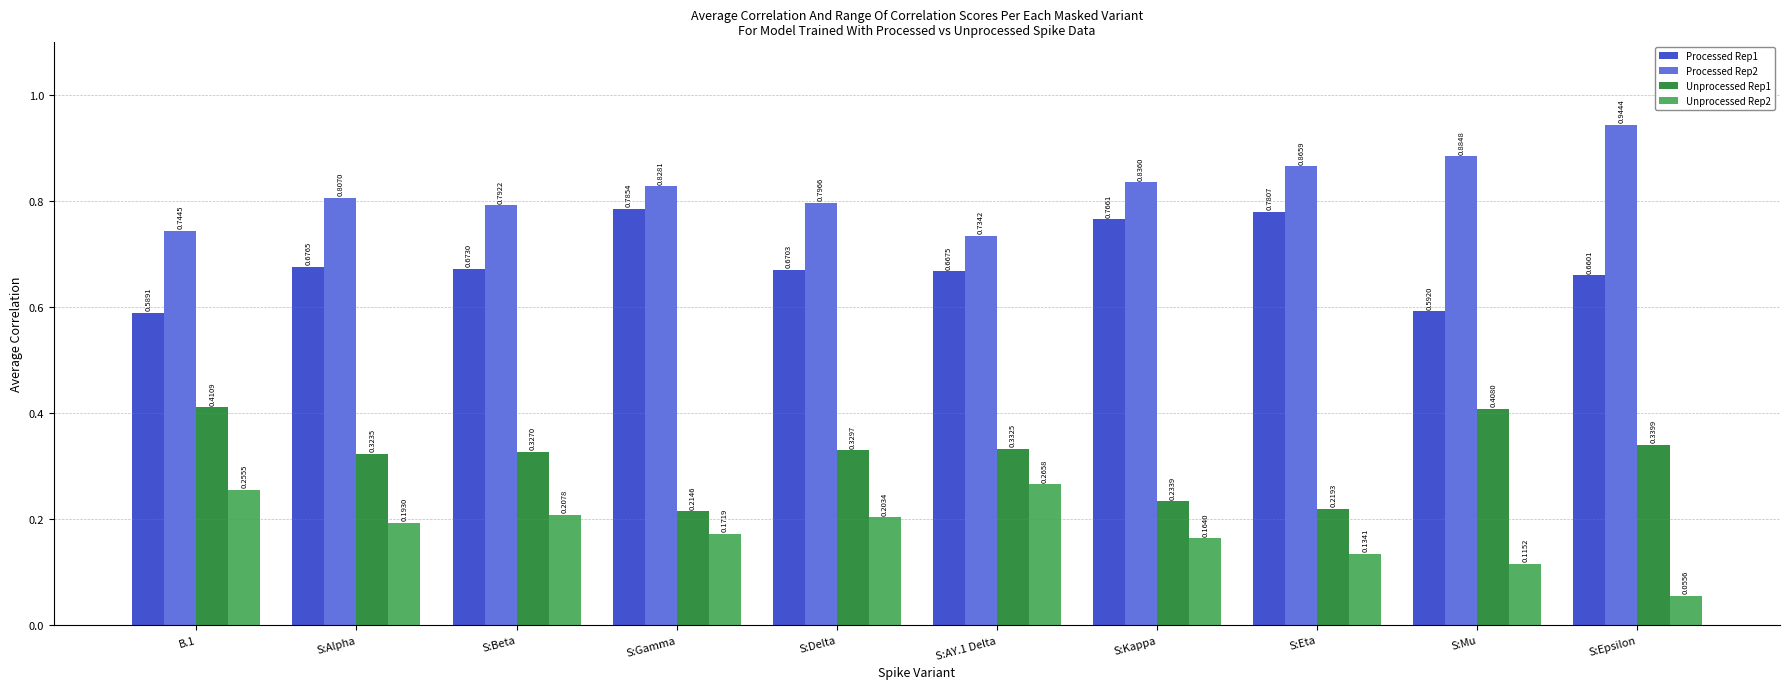

What is the sum of the Processed Rep1 values at S:Delta and B.1?

1.3